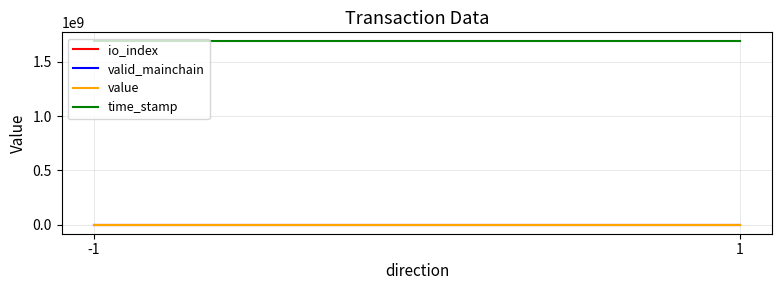

What is the sum of all valid_mainchain values?

6.0